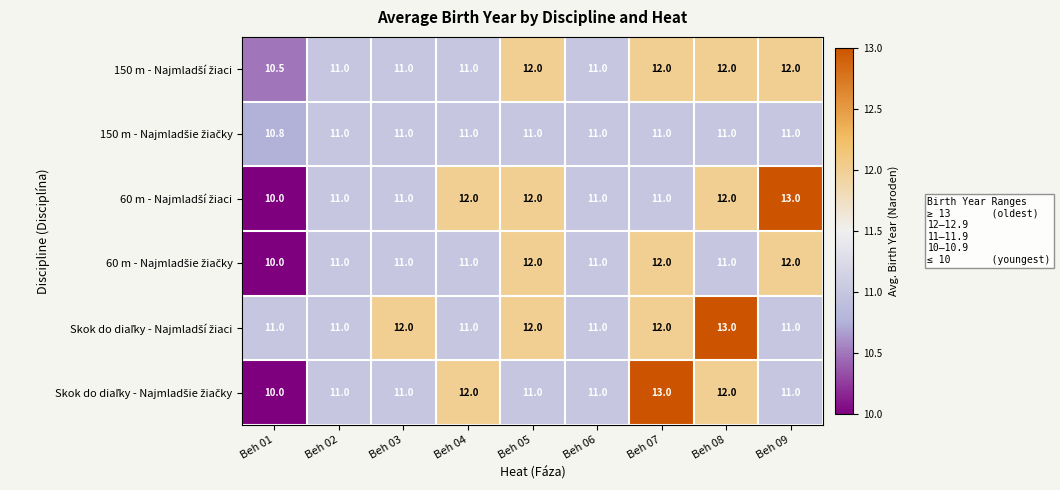

What is the total value across all series at Beh 08?

71.0